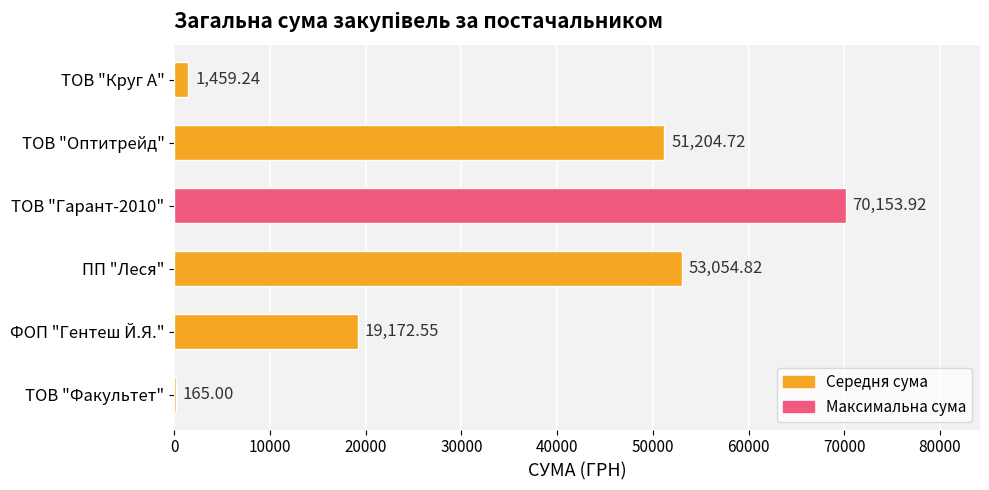

What is the sum of the values at ФОП "Гентеш Й.Я." and ПП "Леся"?

72227.4